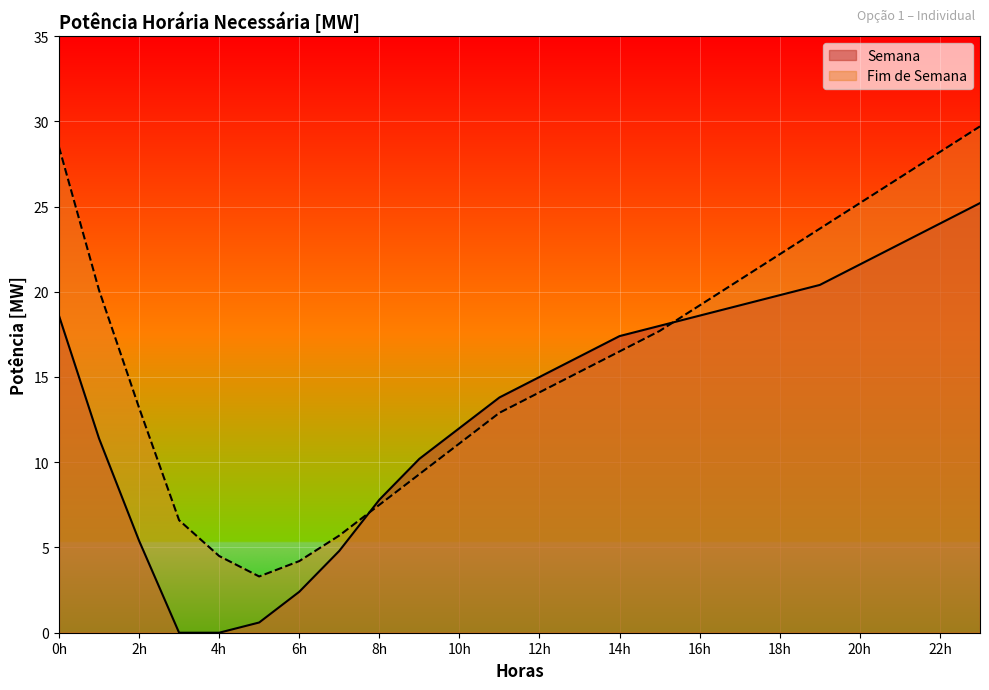

Between 13 and 21, which series saw the biggest shift?

Fim de Semana